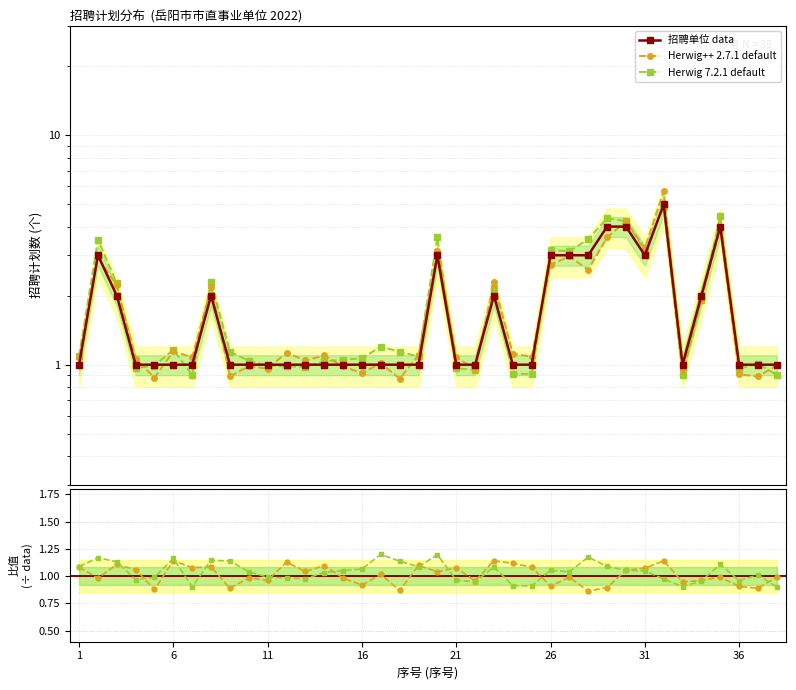

The value of Herwig 7.2.1 default at 22 is 0.6. True or false?

False